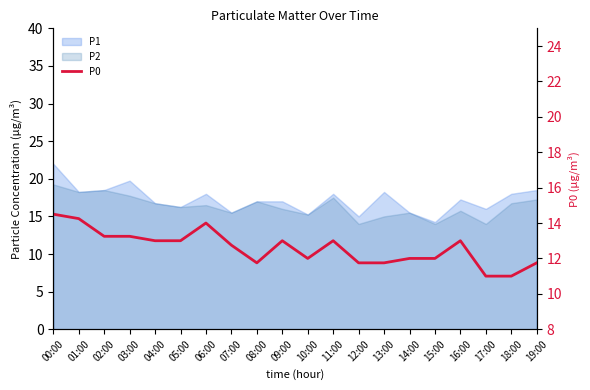

Reading left to right, what are all the values shown in this chart?

14.5	14.2	13.2	13.2	13.0	13.0	14.0	12.8	11.8	13.0	12.0	13.0	11.8	11.8	12.0	12.0	13.0	11.0	11.0	11.8